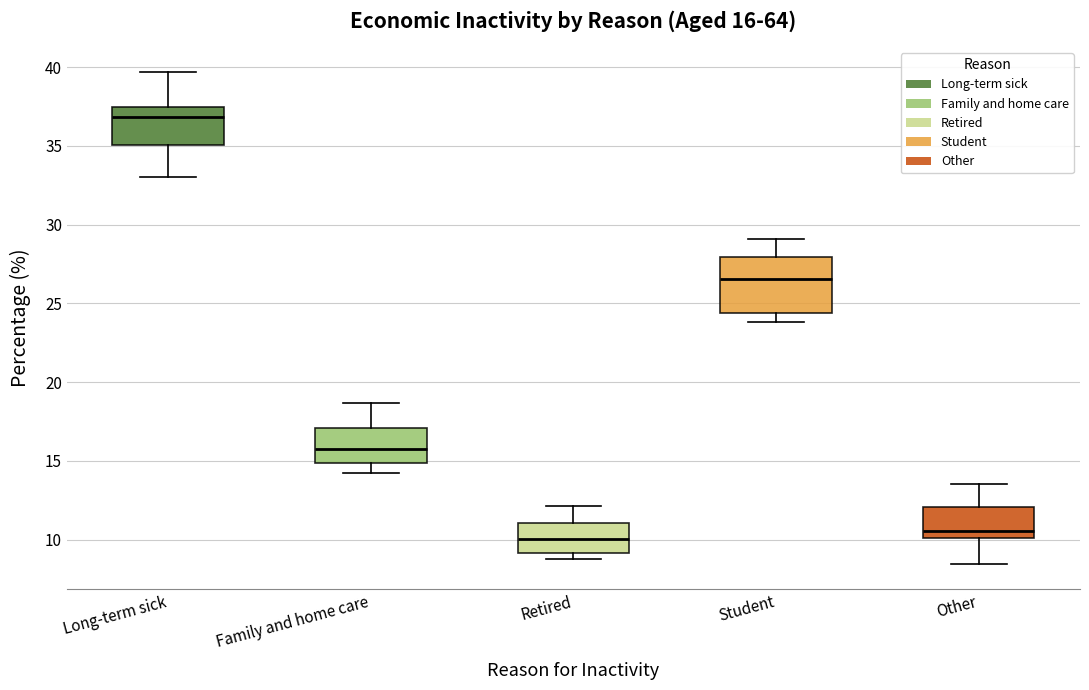

Which box has the highest median line?

Long-term sick